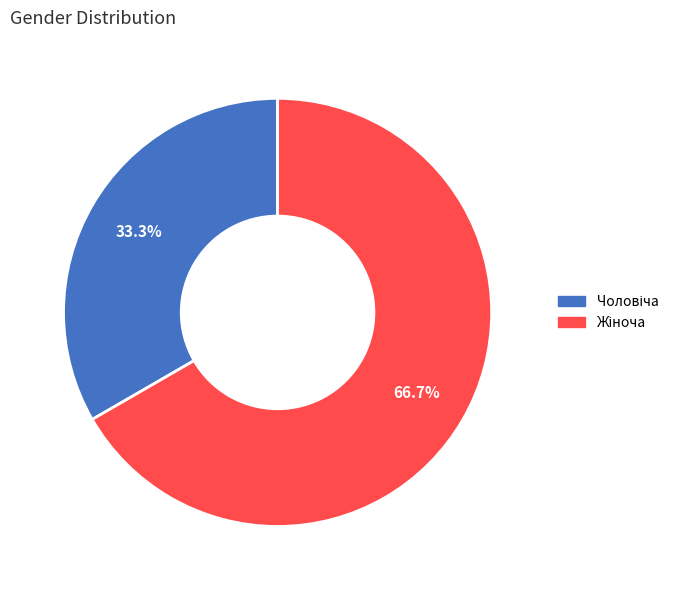

Is there any slice that represents more than half of the pie?

Yes